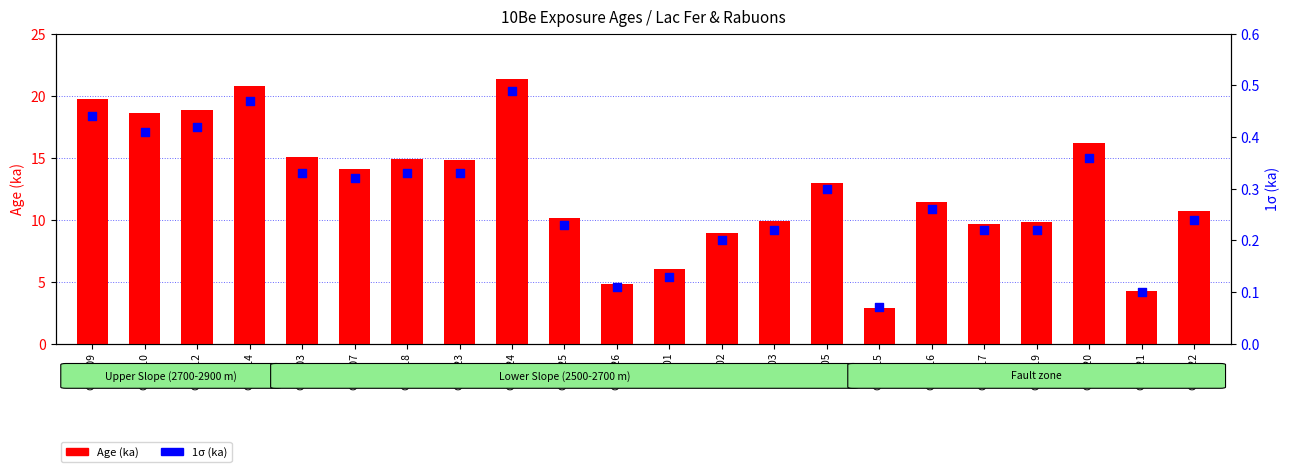

Is the value of Age (ka) at Clap 14 greater than the value of 1σ (ka) at Clap 17?

Yes